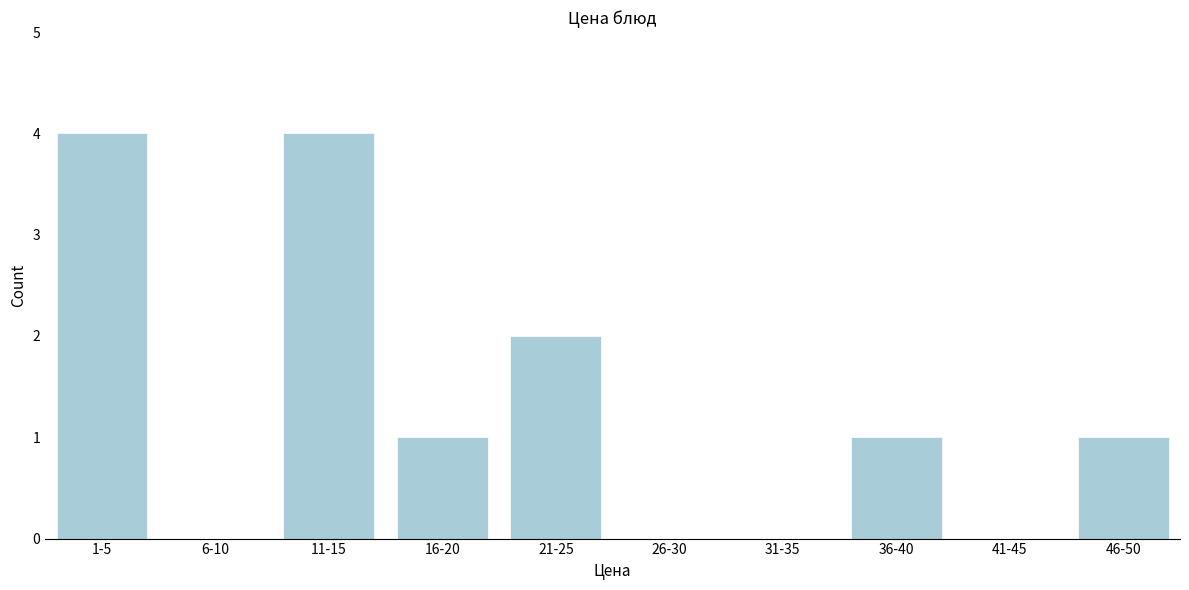

Reading left to right, transcribe all the data shown in this chart.

1-5=4	6-10=0	11-15=4	16-20=1	21-25=2	26-30=0	31-35=0	36-40=1	41-45=0	46-50=1